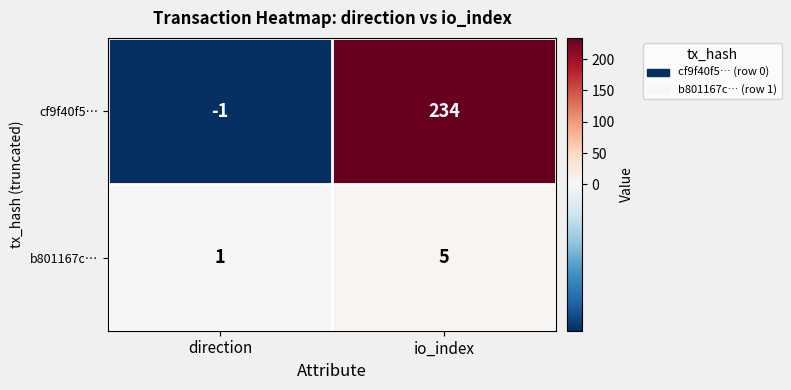

What is the difference between the highest and lowest values at direction?

2